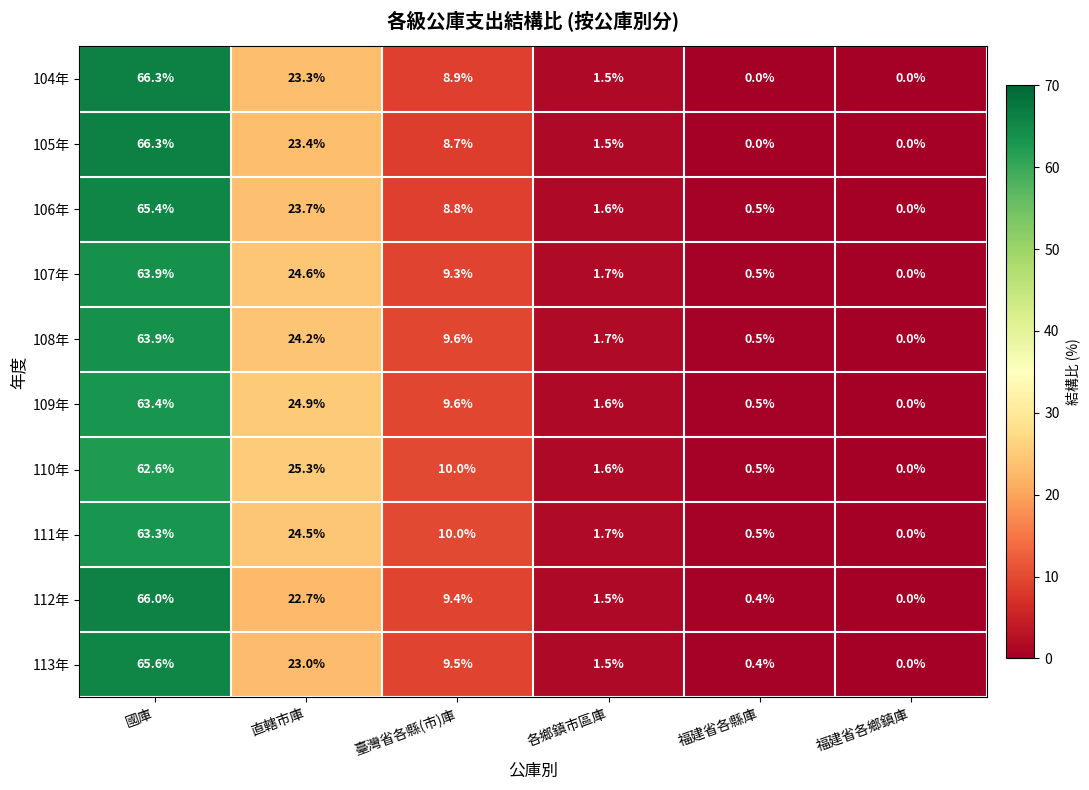

Where is 109年 nearest to the value 31?

直轄市庫